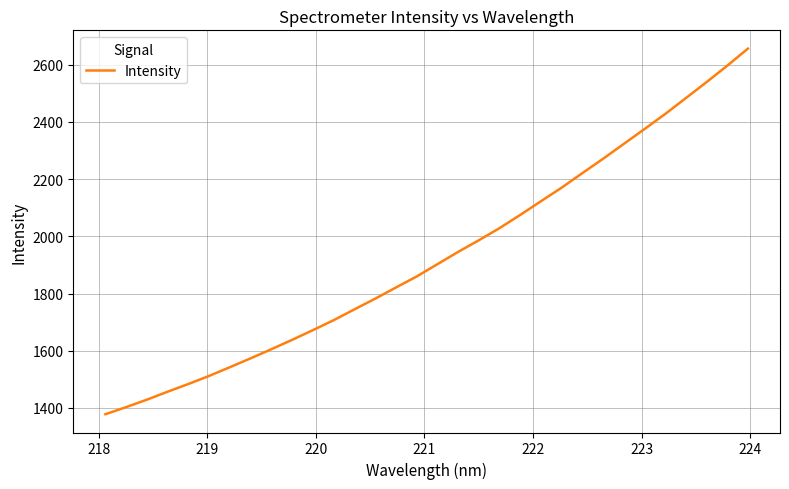

What is the minimum value shown in the chart?

1377.9